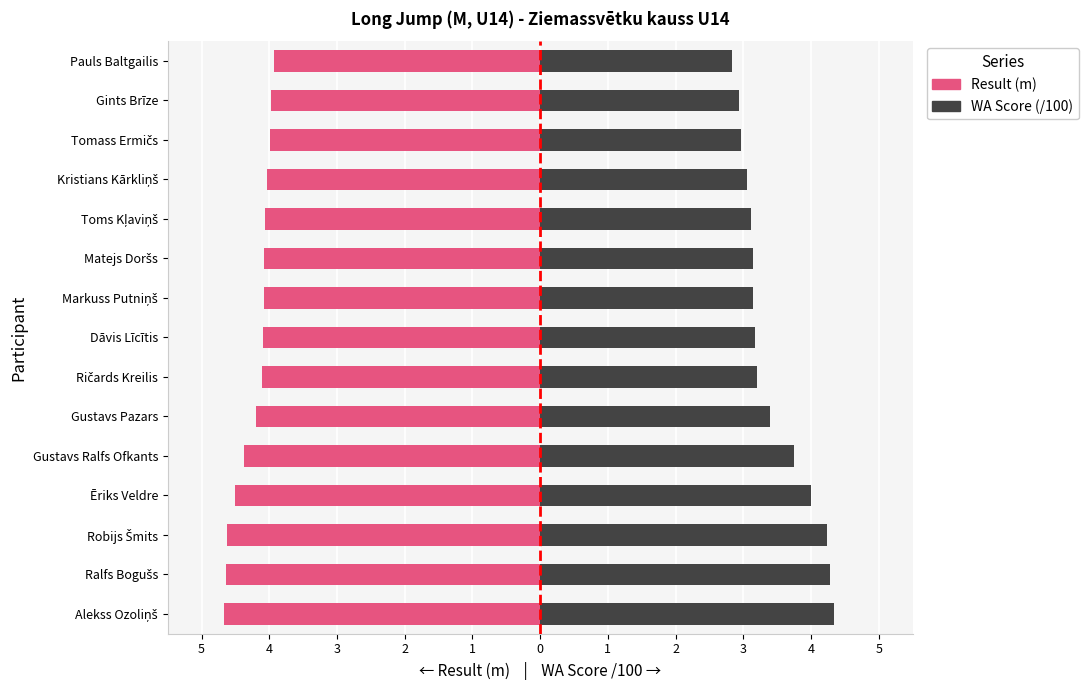

Which series changed the most between Toms Kļaviņš and Gints Brīze?

WA Score (/100)